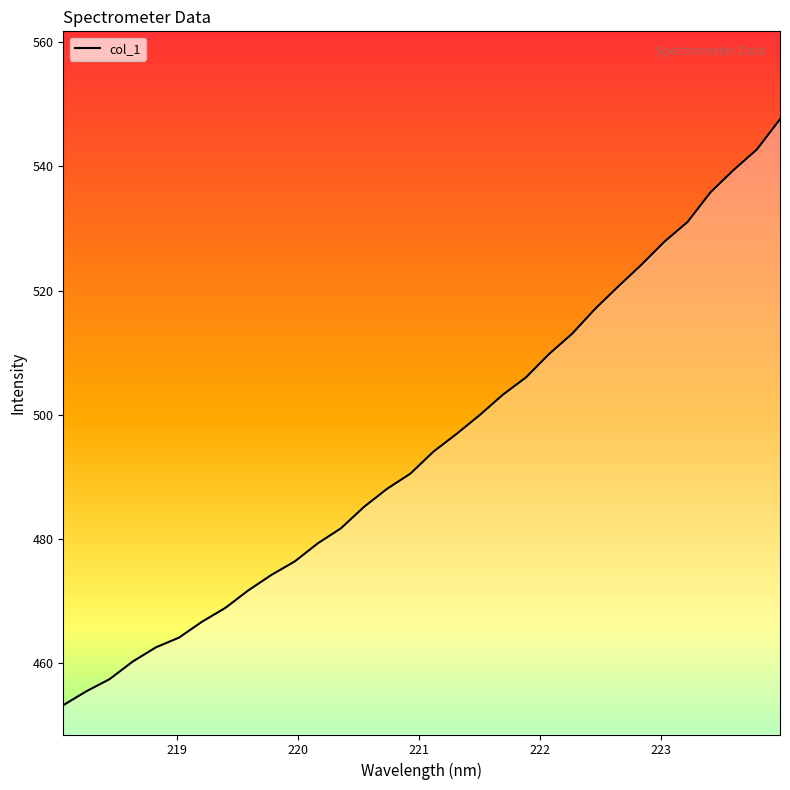

What is the minimum value shown in the chart?

453.2